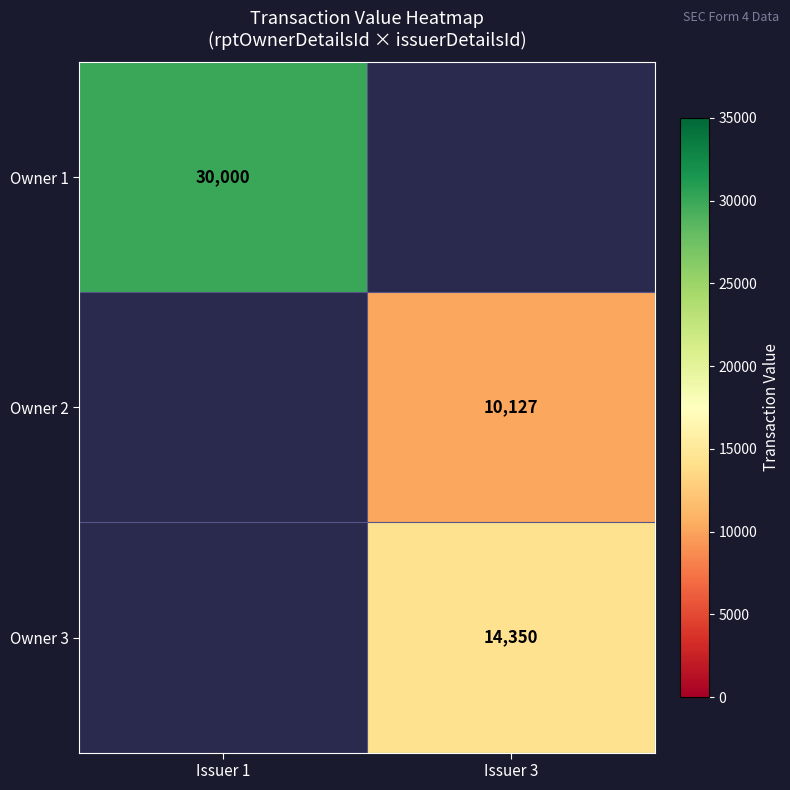

Is it true that Owner 2 equals 2092 at Issuer 3?

False